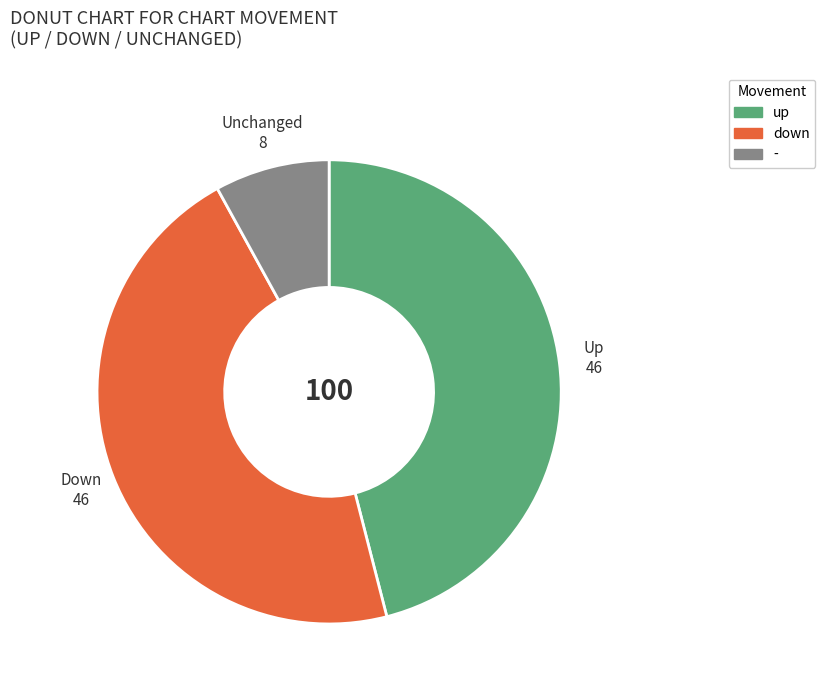

Does any single category account for the majority?

No